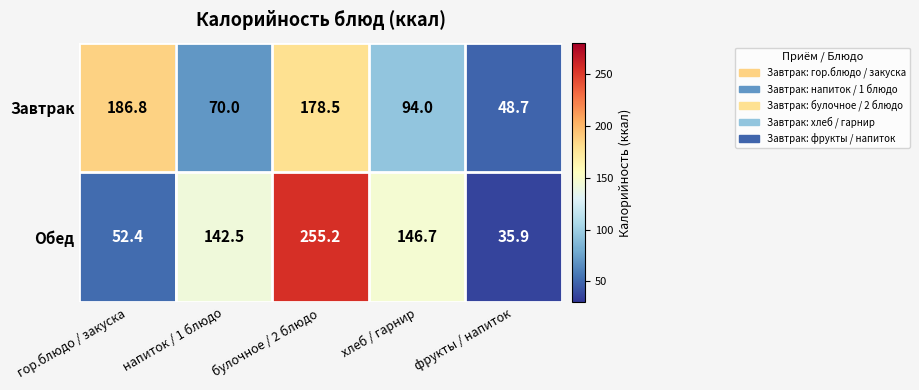

List the series in order of their overall mean, highest first.

Обед, Завтрак